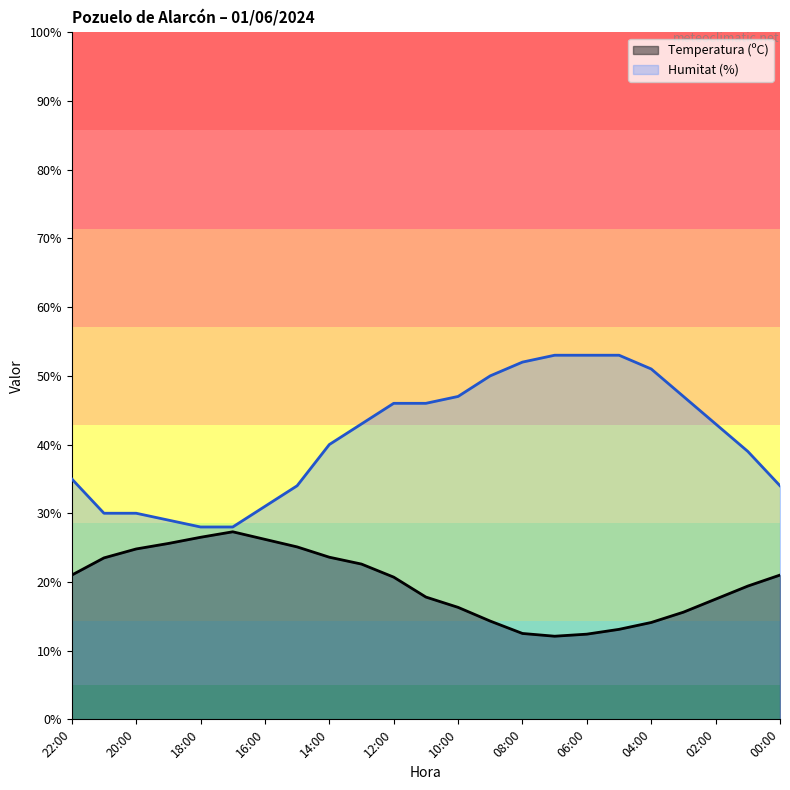

What position from the right is 16:00?

17